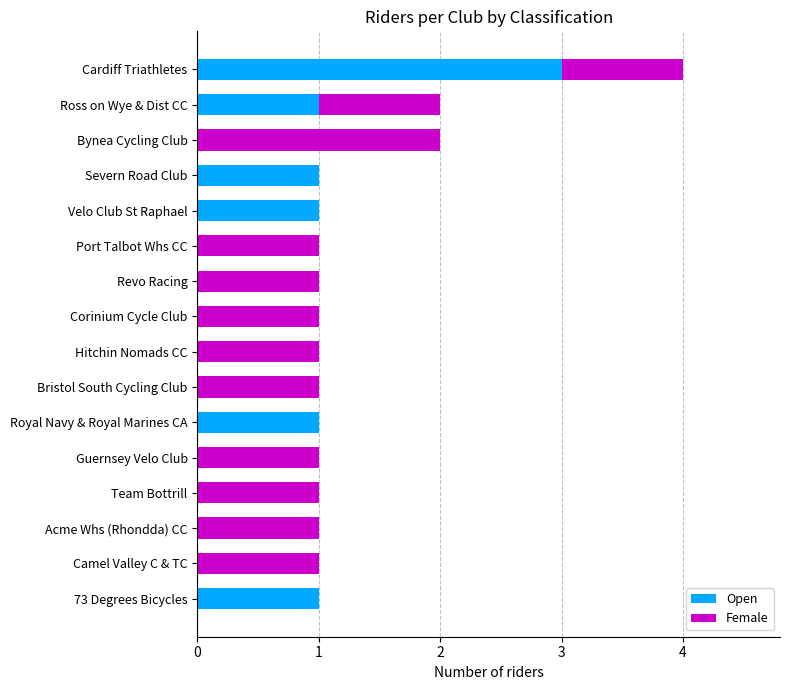

What is the maximum value for Open?

3